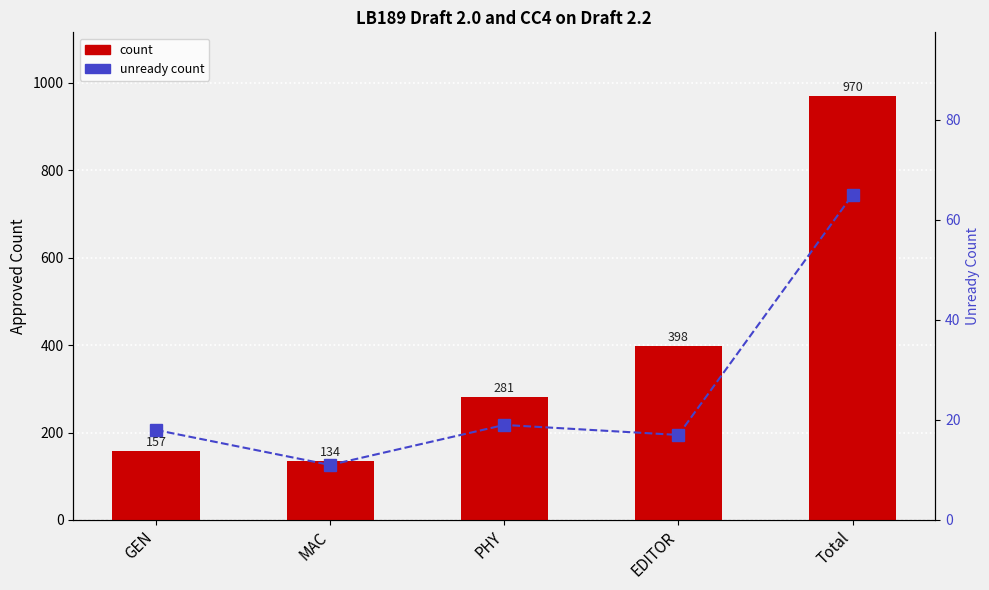

Which series has the largest total across all categories?

count